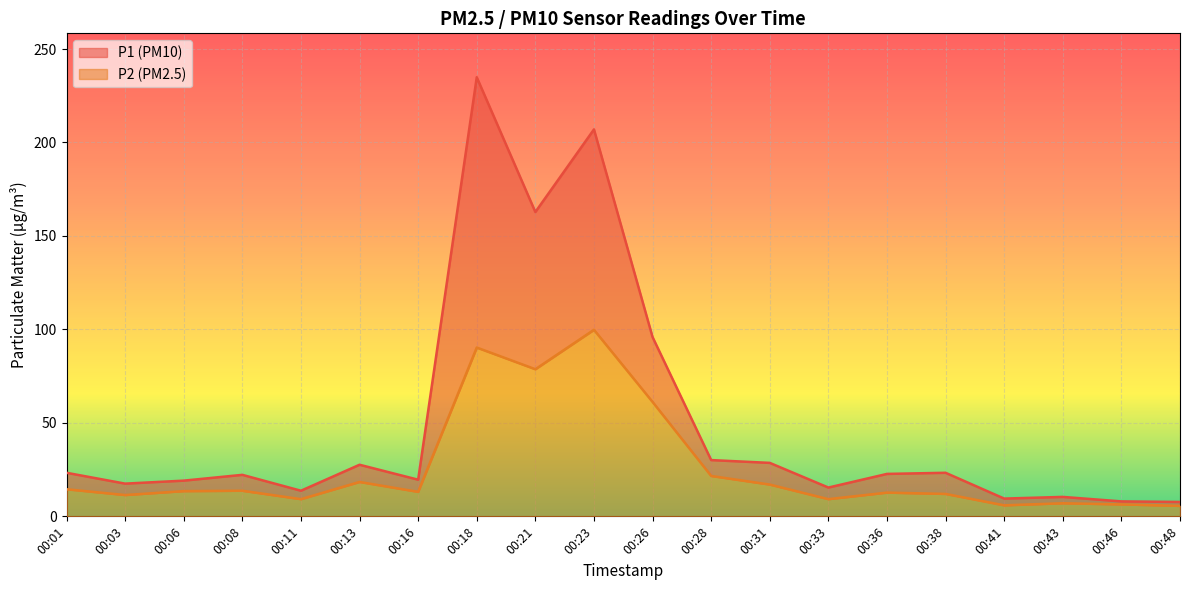

Between 00:43 and 00:33, which is larger?

00:33